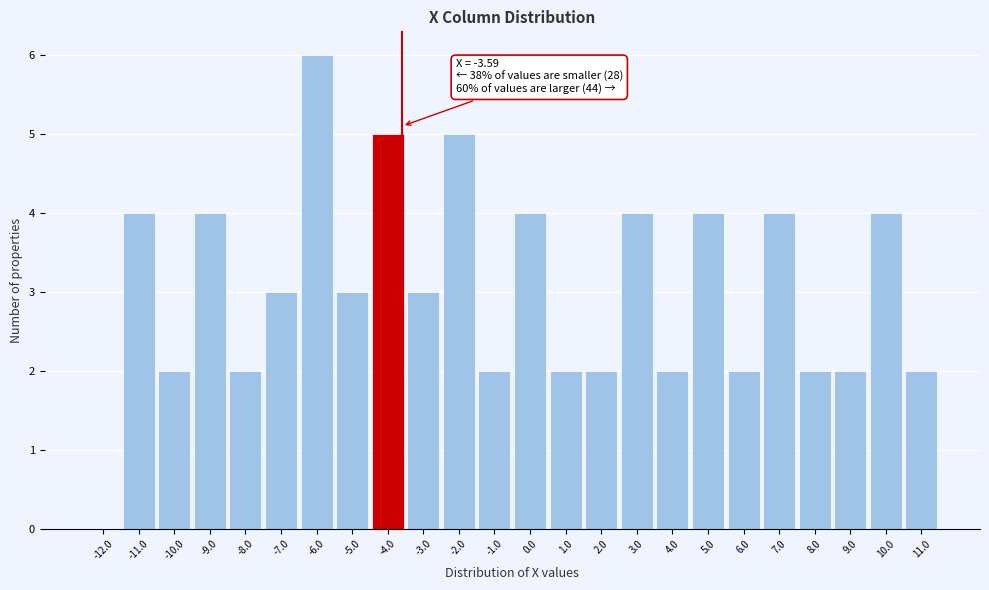

Which range on the x-axis has the tallest bar?

-6.5 to -5.5